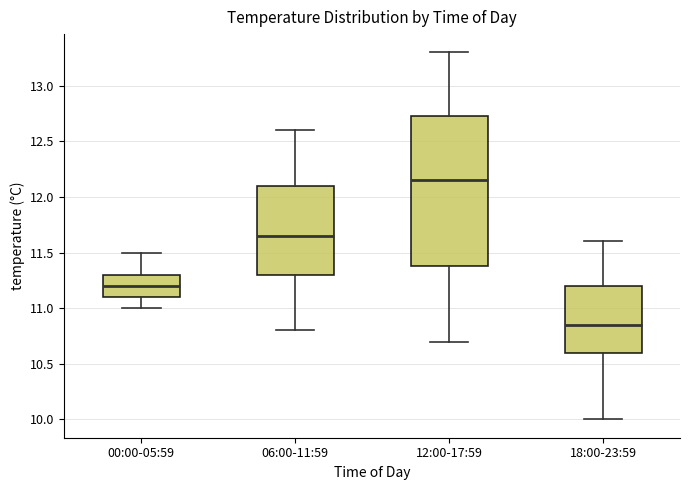

Reading left to right, read every box against the y-axis: the position of its median line, the range the box covers, and the ends of its whiskers. The values are not printed on the chart, so give them approximately, as read against the axis.

00:00-05:59: median 11.20, box 11.10 to 11.30, whiskers 11.00 to 11.50
06:00-11:59: median 11.65, box 11.30 to 12.10, whiskers 10.80 to 12.60
12:00-17:59: median 12.15, box 11.40 to 12.75, whiskers 10.70 to 13.30
18:00-23:59: median 10.85, box 10.60 to 11.20, whiskers 10.00 to 11.60